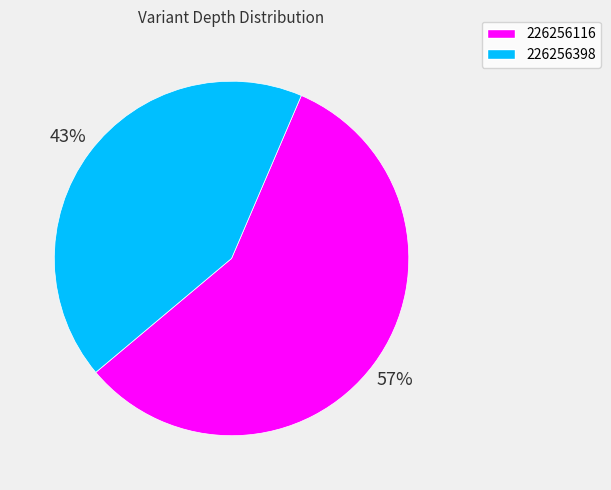

Which category has the smallest portion of the pie?

226256398